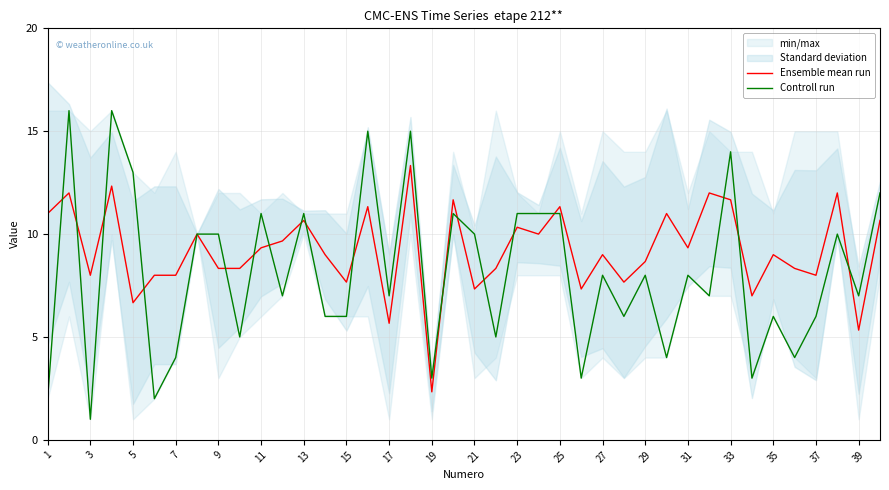

What is the value of the Ensemble mean run point at the 2nd from the left?

12.0